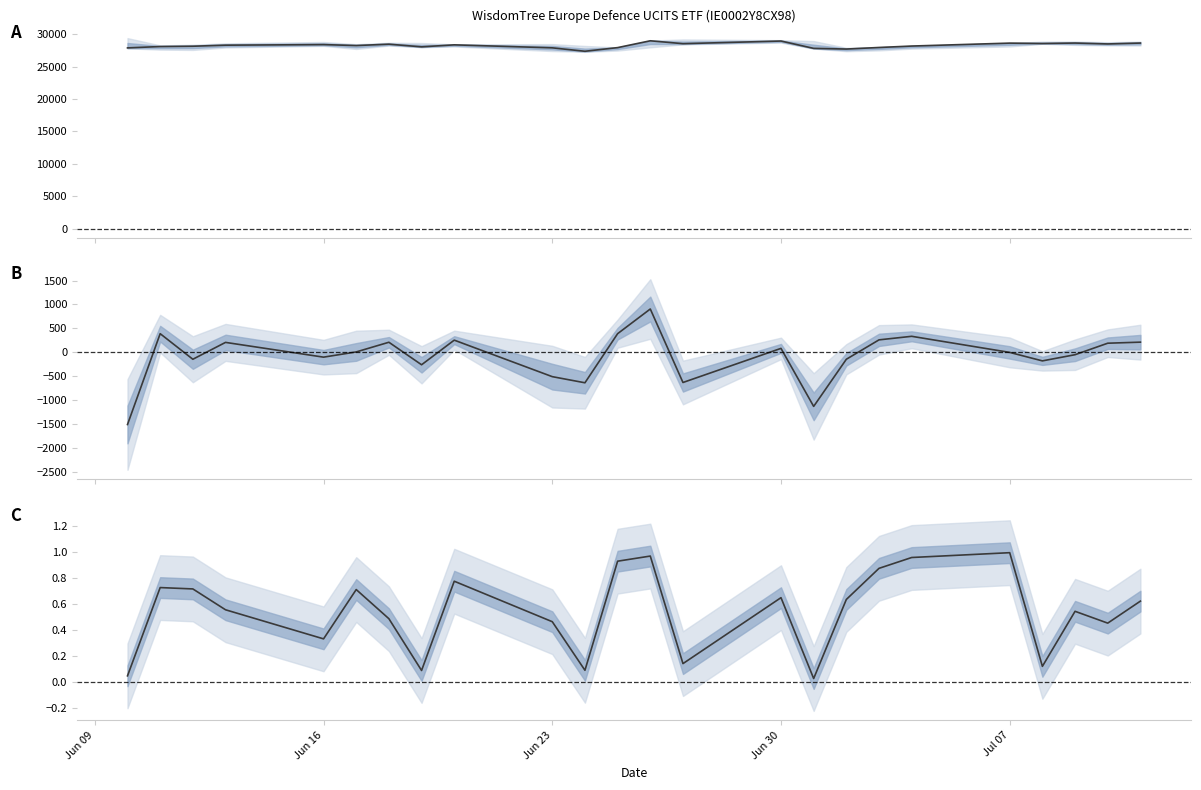

What is the label of the 5th point from the left?

Jun 16